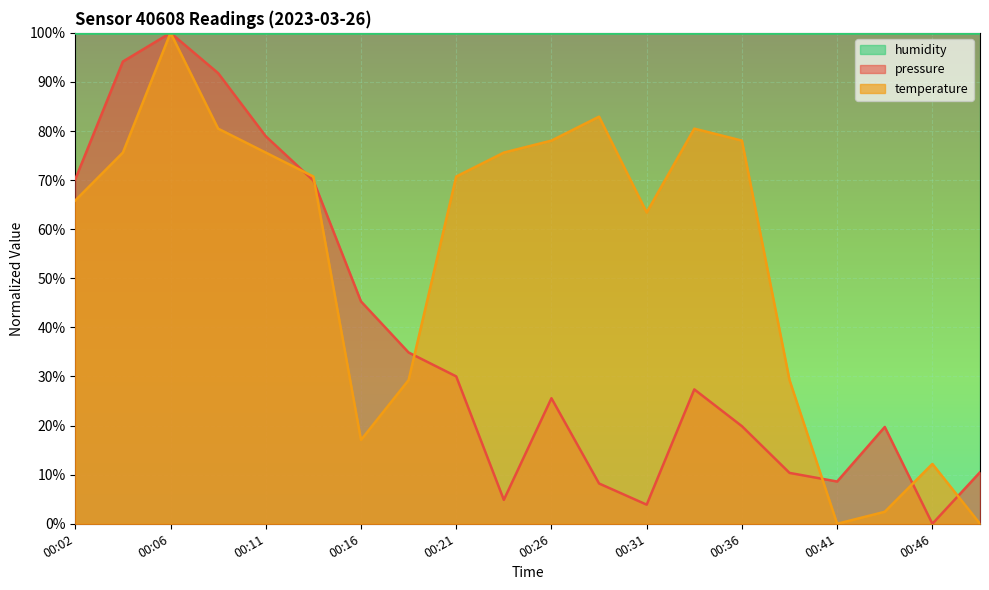

Reading right to left, what are all the values shown in this chart?

pressure: 00:48=0.1	00:46=0.0	00:43=0.2	00:41=0.1	00:39=0.1	00:36=0.2	00:34=0.3	00:31=0.0	00:29=0.1	00:26=0.3	00:24=0.0	00:21=0.3	00:19=0.3	00:16=0.5	00:14=0.7	00:11=0.8	00:09=0.9	00:06=1.0	00:04=0.9	00:02=0.7
temperature: 00:48=0.0	00:46=0.1	00:43=0.0	00:41=0.0	00:39=0.3	00:36=0.8	00:34=0.8	00:31=0.6	00:29=0.8	00:26=0.8	00:24=0.8	00:21=0.7	00:19=0.3	00:16=0.2	00:14=0.7	00:11=0.8	00:09=0.8	00:06=1.0	00:04=0.8	00:02=0.7